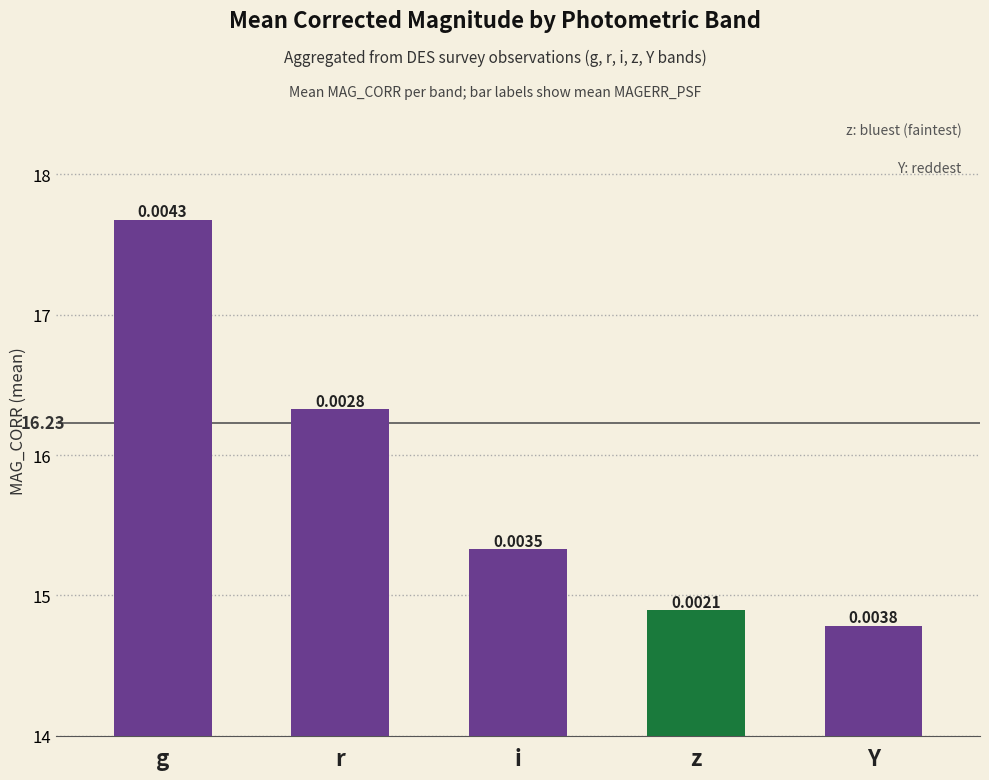

Reading left to right, what are all the values shown in this chart?

g=17.7	r=16.3	i=15.3	z=14.9	Y=14.8